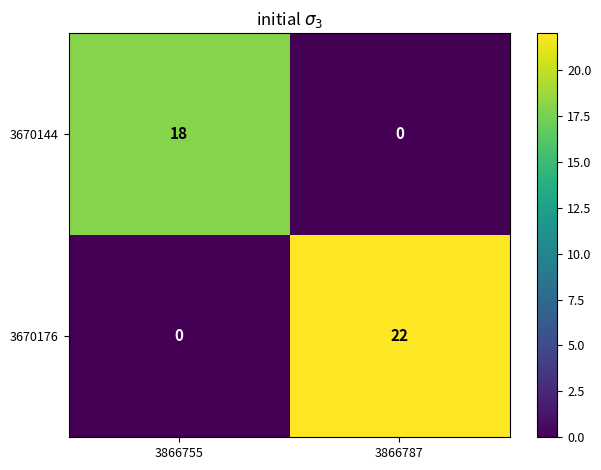

Reading right to left, what are all the values shown in this chart?

3670144: 0	18
3670176: 22	0